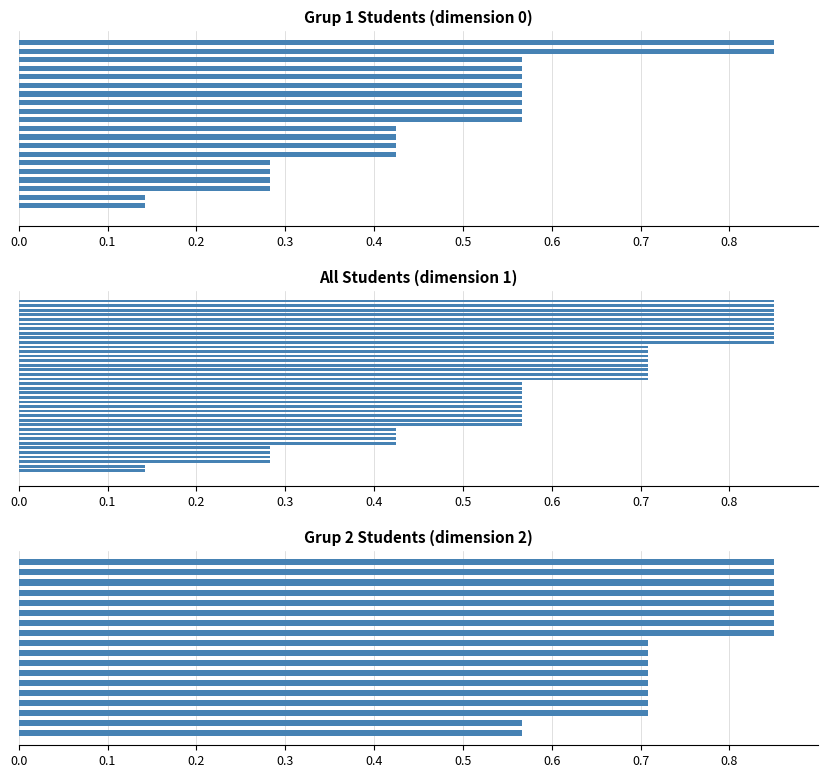

Are the bars horizontal?

Yes